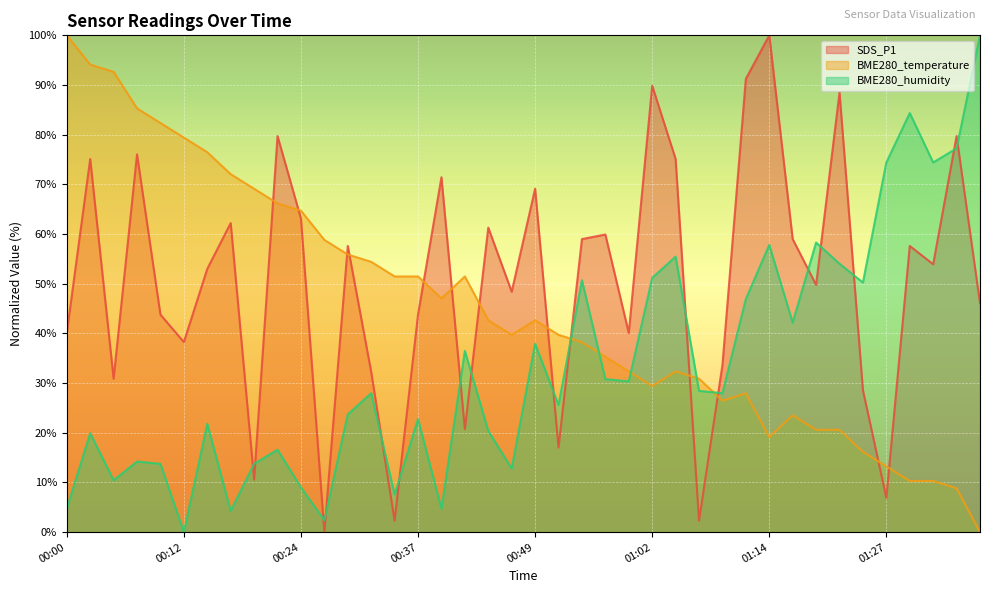

In BME280_humidity, how many points are lower than both neighbors (excluding endpoints)?

13